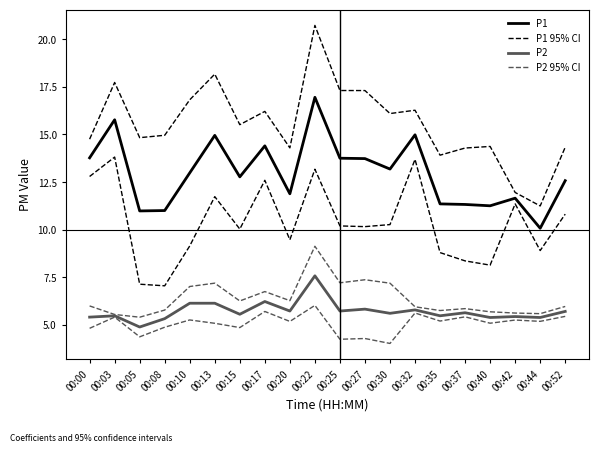

What is the total value across all series at 00:40?

36.7